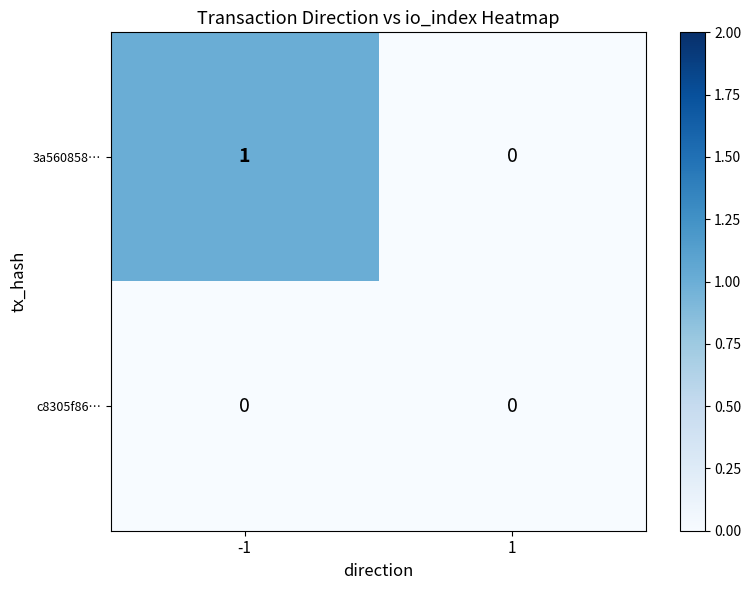

Reading right to left, list all the values displayed in this chart.

3a560858…: 0	1
c8305f86…: 0	0